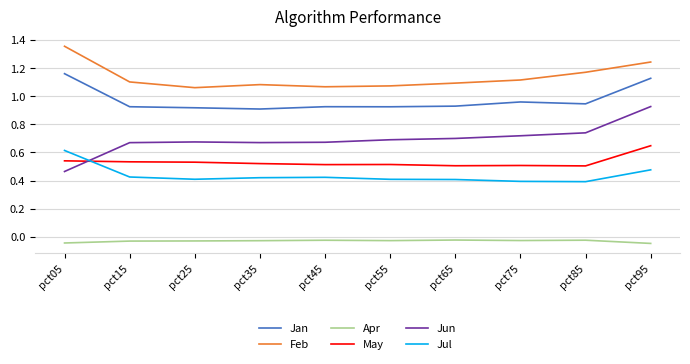

Is this an area chart (filled region under the line)?

No